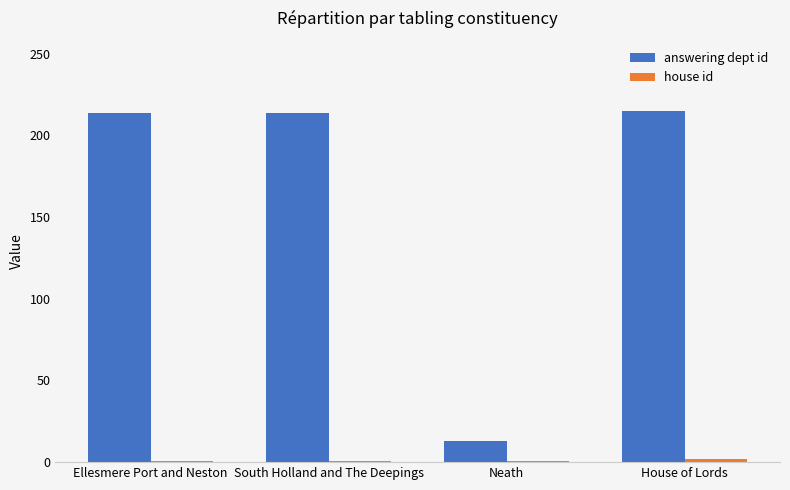

Which series has the widest spread of values?

answering dept id